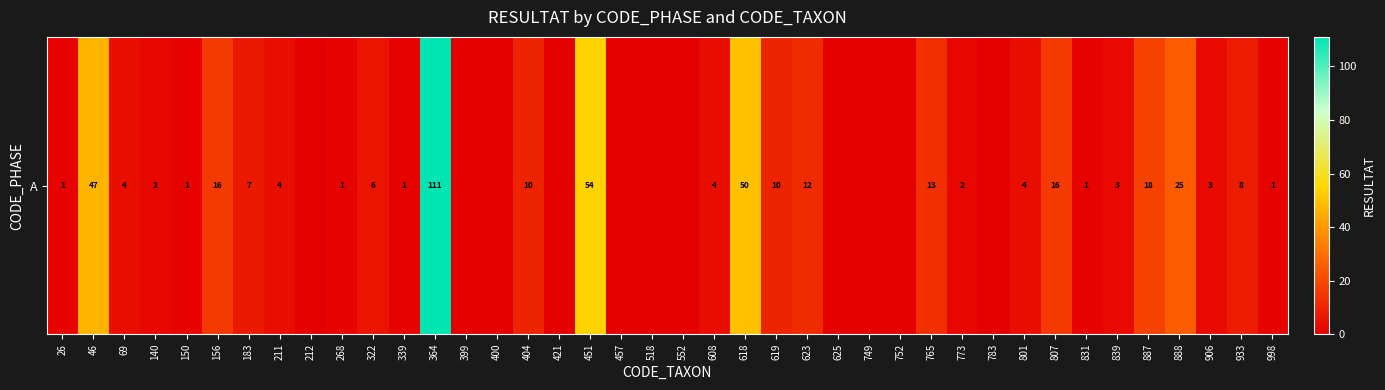

Which category has the highest value across all series?

364